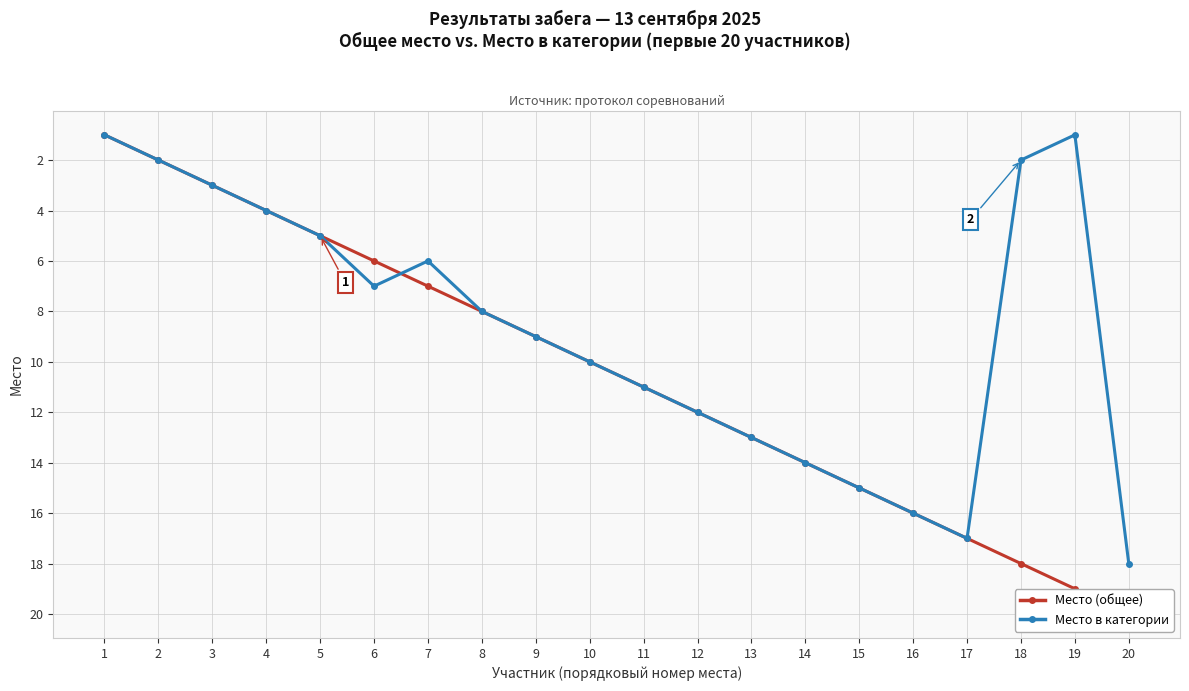

Is this an area chart (filled region under the line)?

No